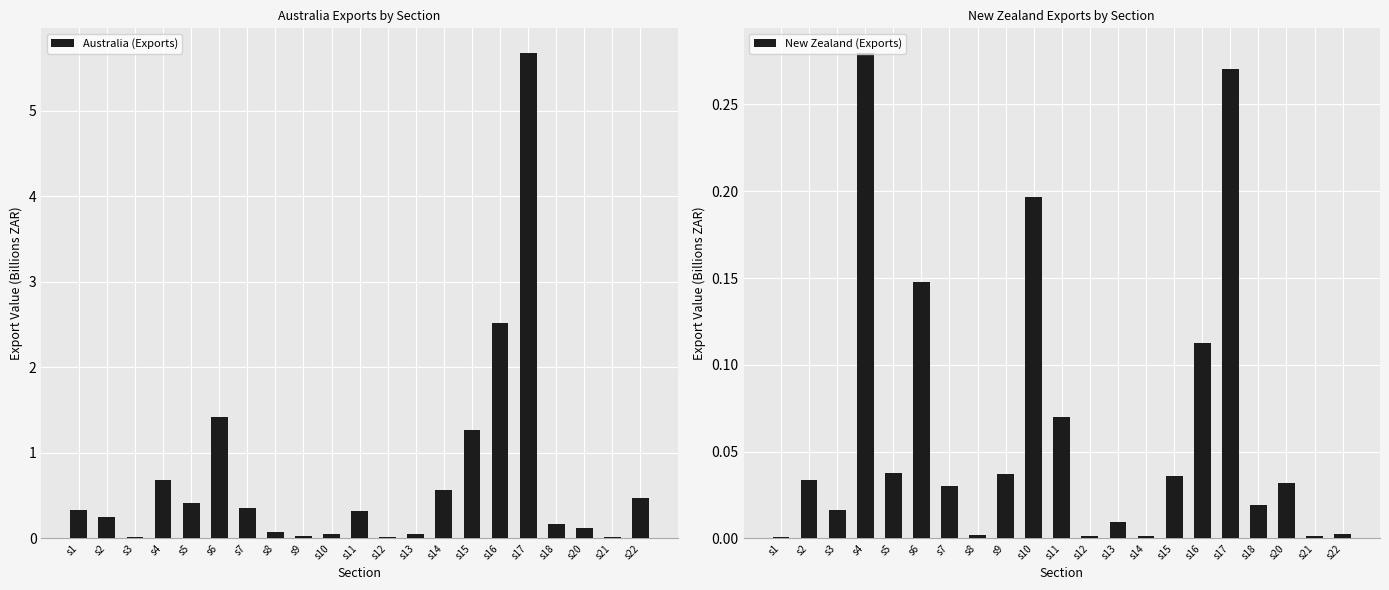

What is the difference between the Australia (Exports) values at s7 and s14?

0.2